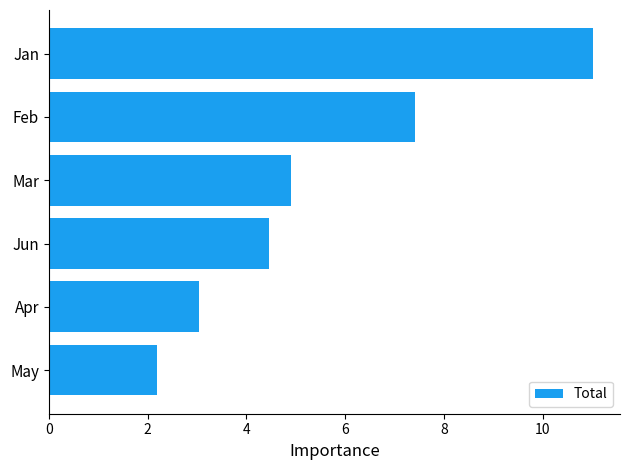

What is the minimum value shown in the chart?

2.2